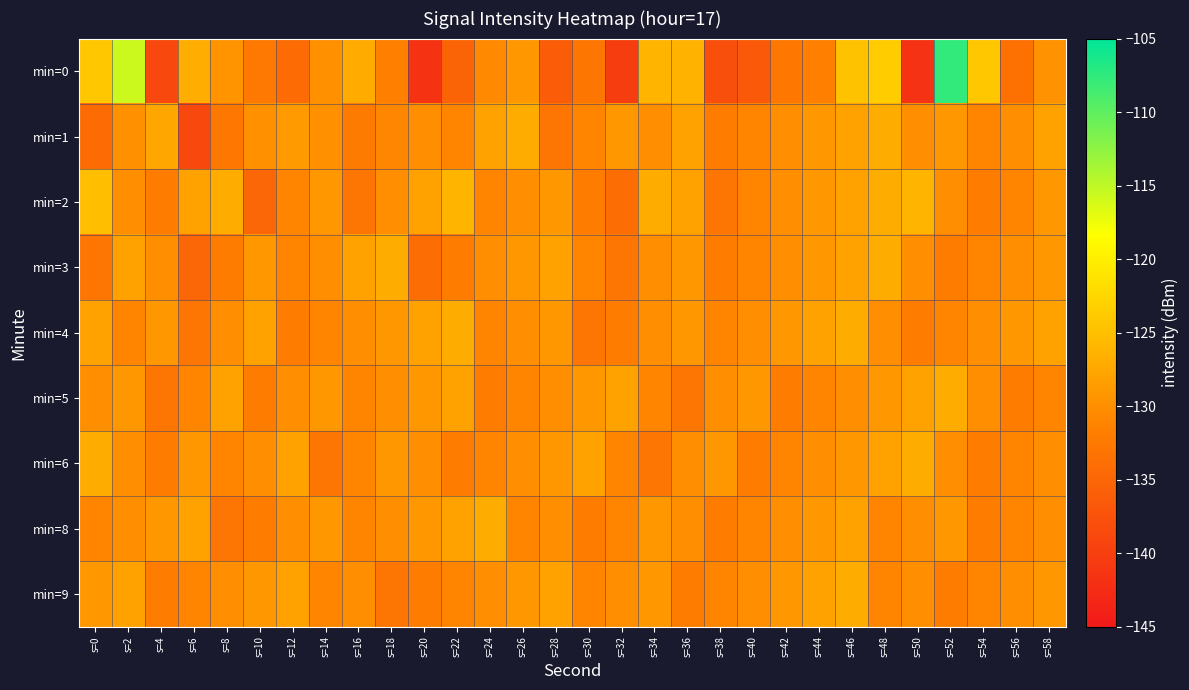

What is the maximum value shown in the chart?

-107.6